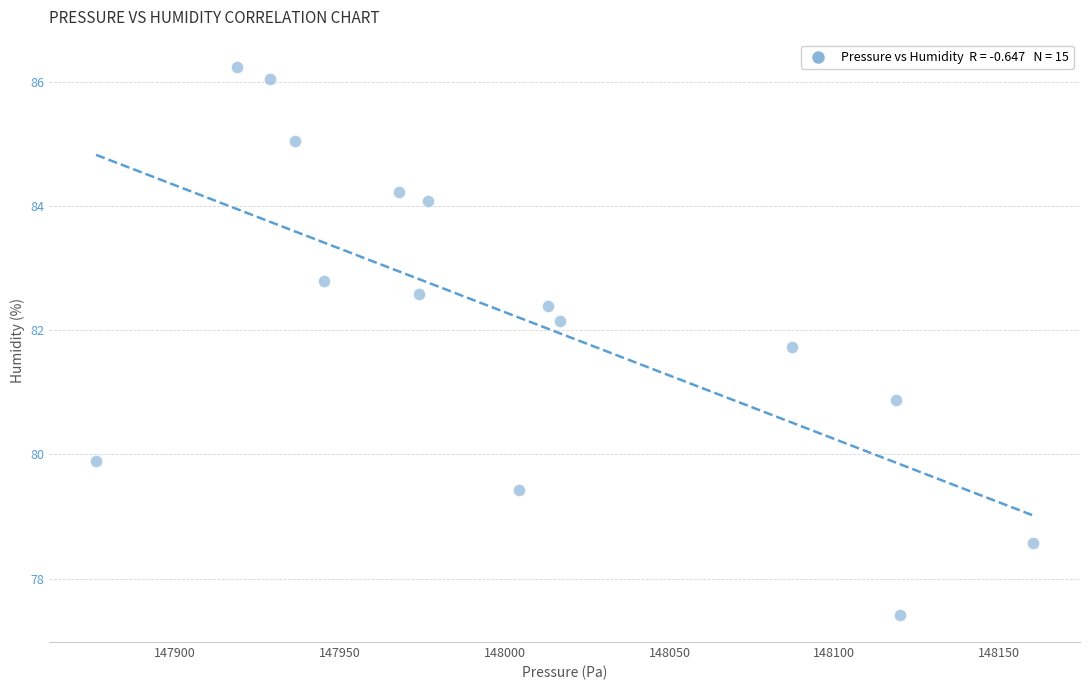

What is the range of X values (max minus min)?

284.3